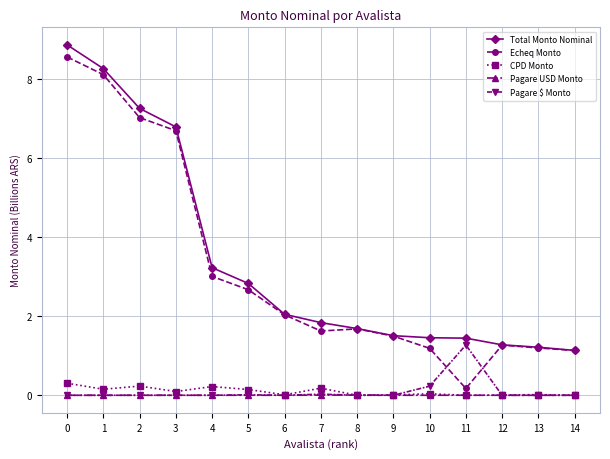

True or false: Echeq Monto and CPD Monto intersect in this chart.

False